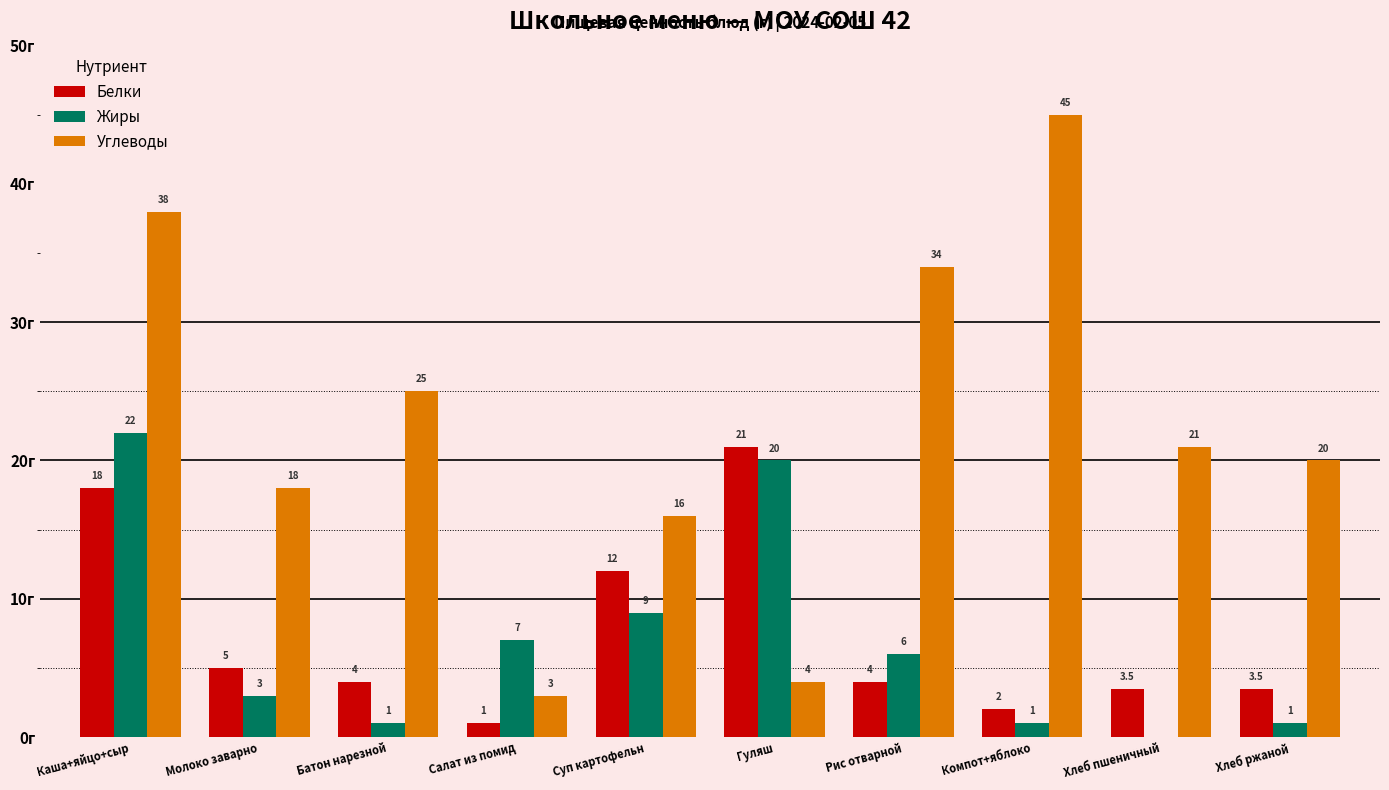

Which series changed the most between Салат из помид and Компот+яблоко?

Углеводы